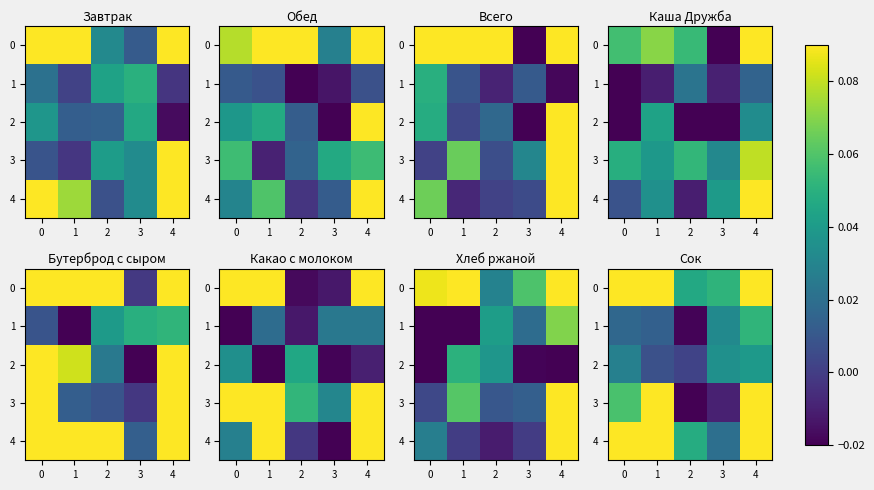

Is it true that row_2 equals 0.0 at −1?

False